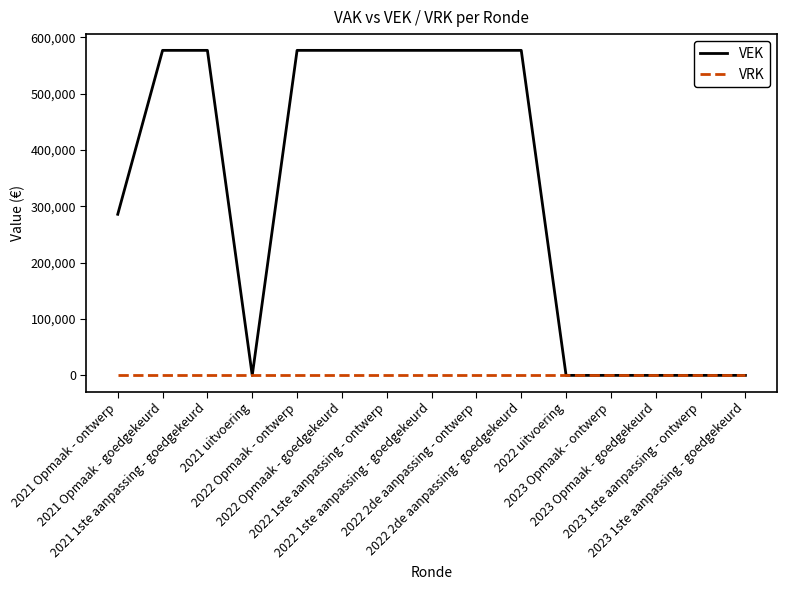

Which series has the widest spread of values?

VEK